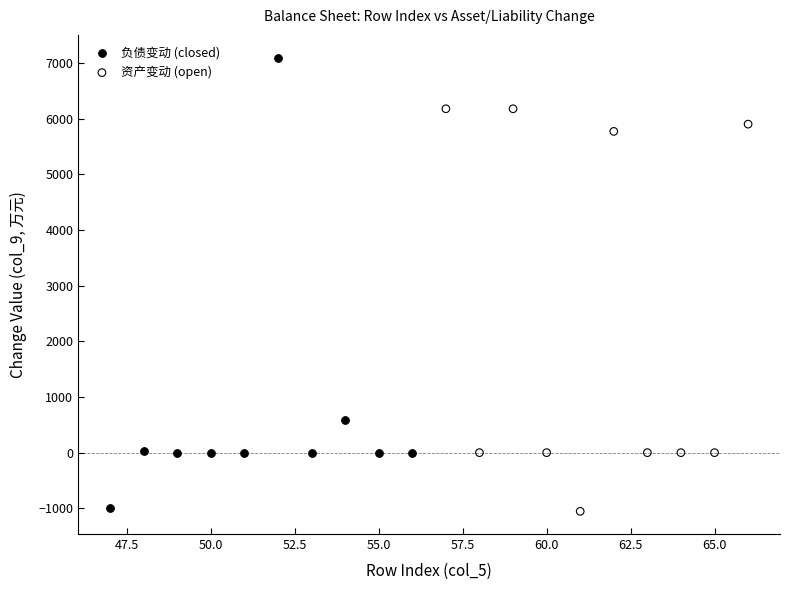

Which series contains the highest Y value?

负债变动 (closed)